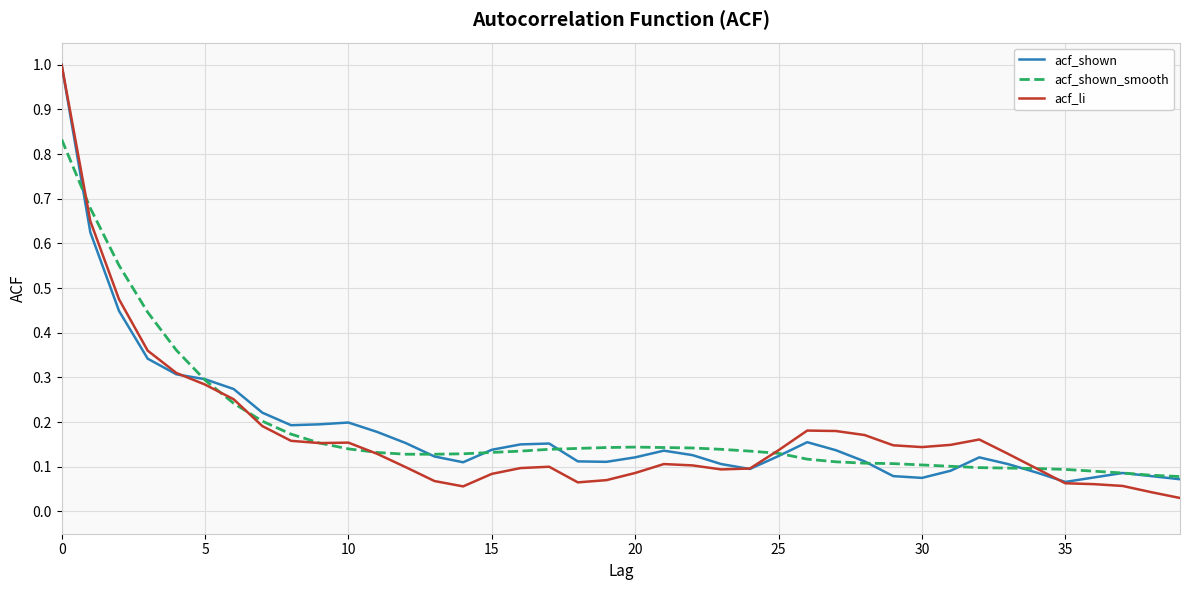

What is the maximum value shown in the chart?

1.0